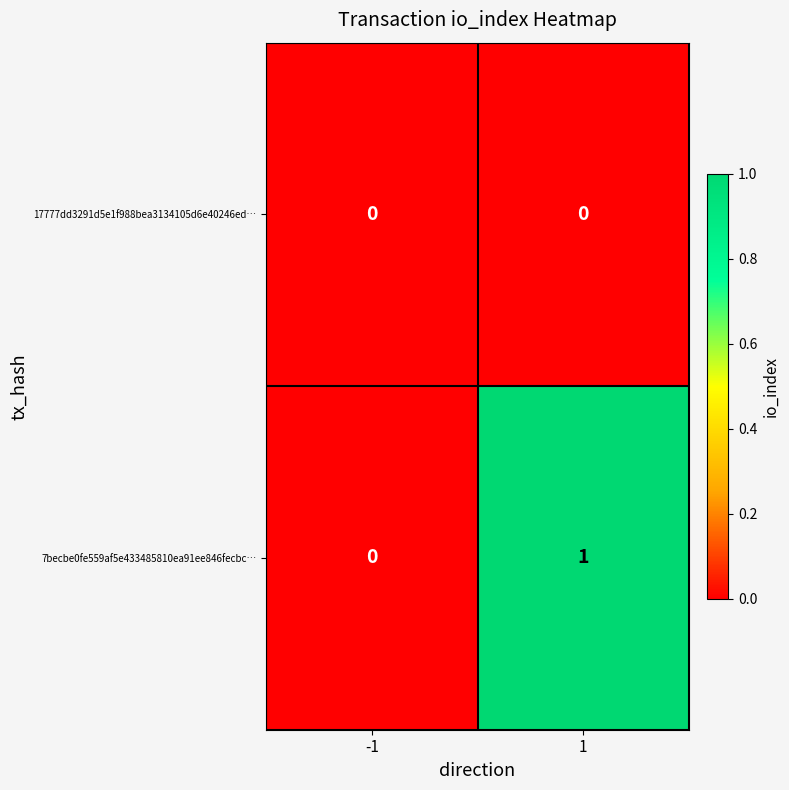

Reading left to right, list all the values displayed in this chart.

17777dd3291d5e1f988bea3134105d6e40246ed…: -1=0	1=0
7becbe0fe559af5e433485810ea91ee846fecbc…: -1=0	1=1